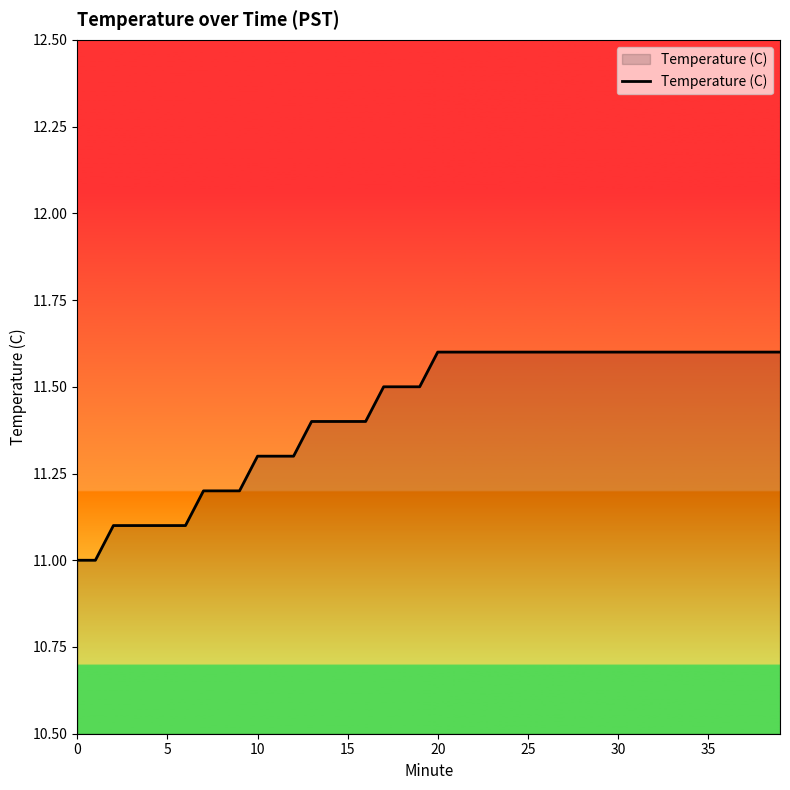

What is the smallest value displayed?

11.0